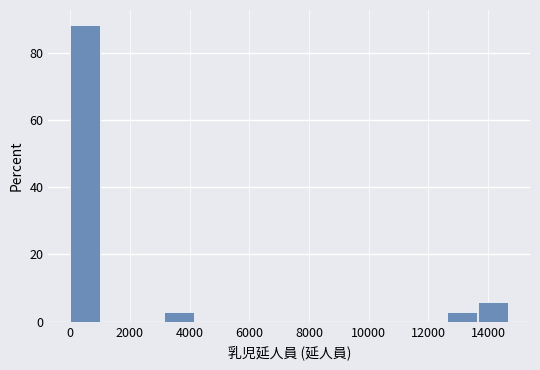

Reading left to right, list every bar in this chart as the range it spans on the x-axis followed by its height. Neither the bar edges nor the heights are printed on the chart, so give them approximately, as read against the axes.

0 to 1000: 88
1000 to 2200: 0
2200 to 3200: 0
3200 to 4200: 2
4200 to 5200: 0
5200 to 6400: 0
6400 to 7400: 0
7400 to 8400: 0
8400 to 9400: 0
9400 to 10600: 0
10600 to 11600: 0
11600 to 12600: 0
12600 to 13600: 2
13600 to 14800: 6